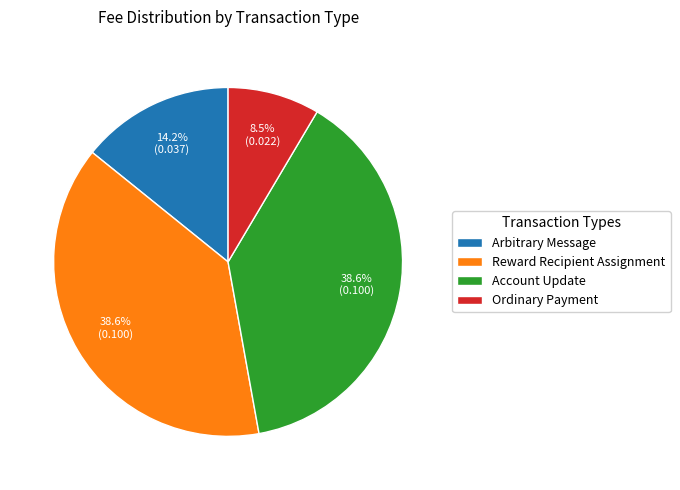

How many segments does this pie chart have?

4